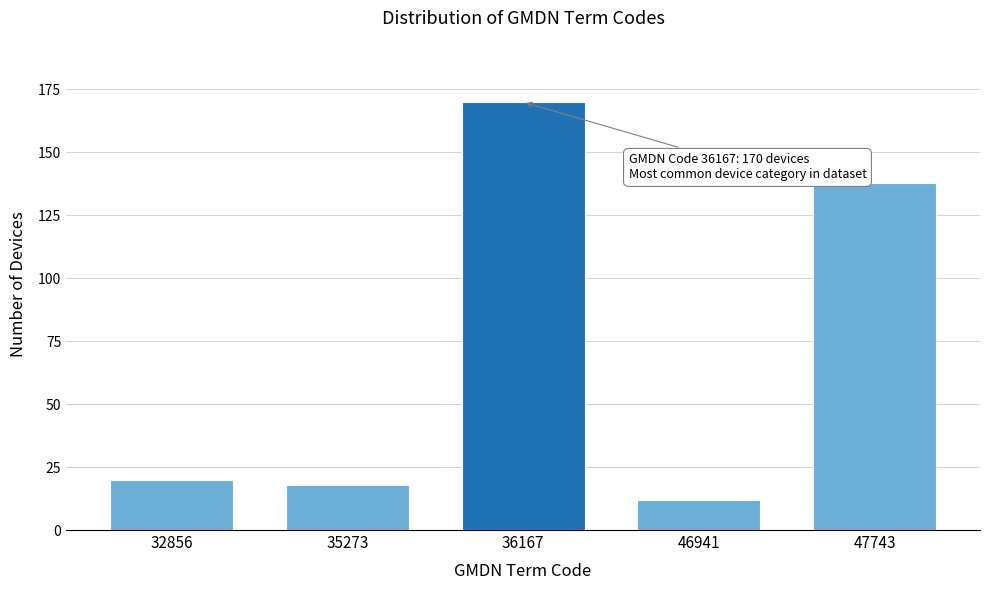

Reading left to right, extract all data points from this chart.

20	18	170	12	138